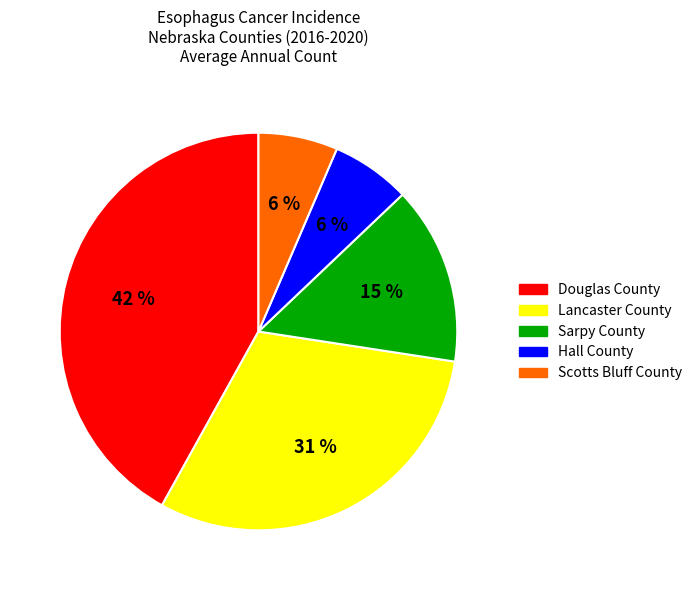

Do Sarpy County and Scotts Bluff County together represent more than half of the pie?

No